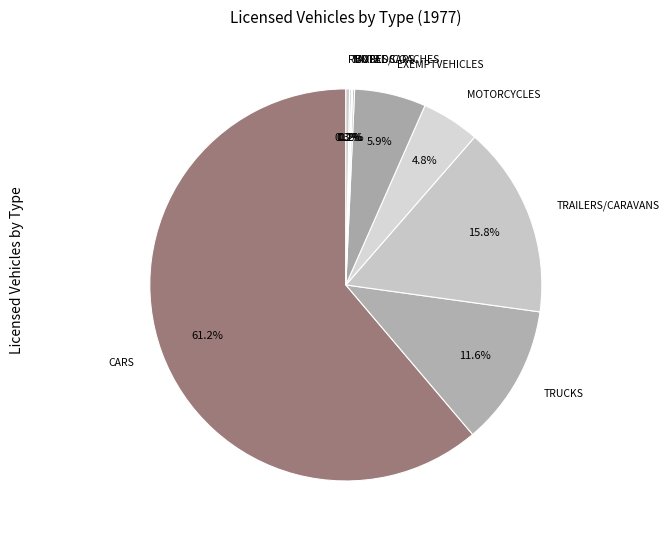

Which category accounts for the majority?

CARS